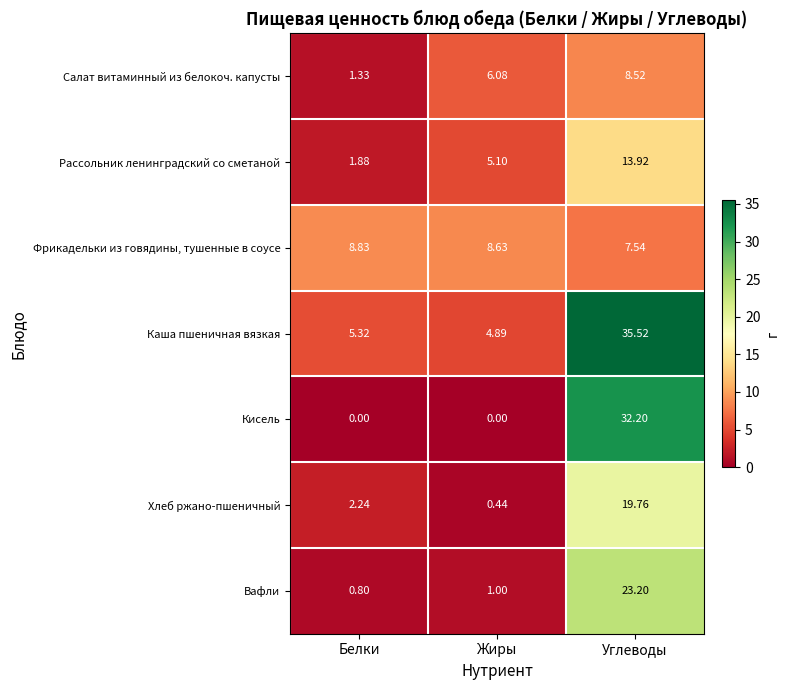

Is the value of Салат витаминный из белокоч. капусты at Жиры greater than the value of Кисель at Белки?

Yes